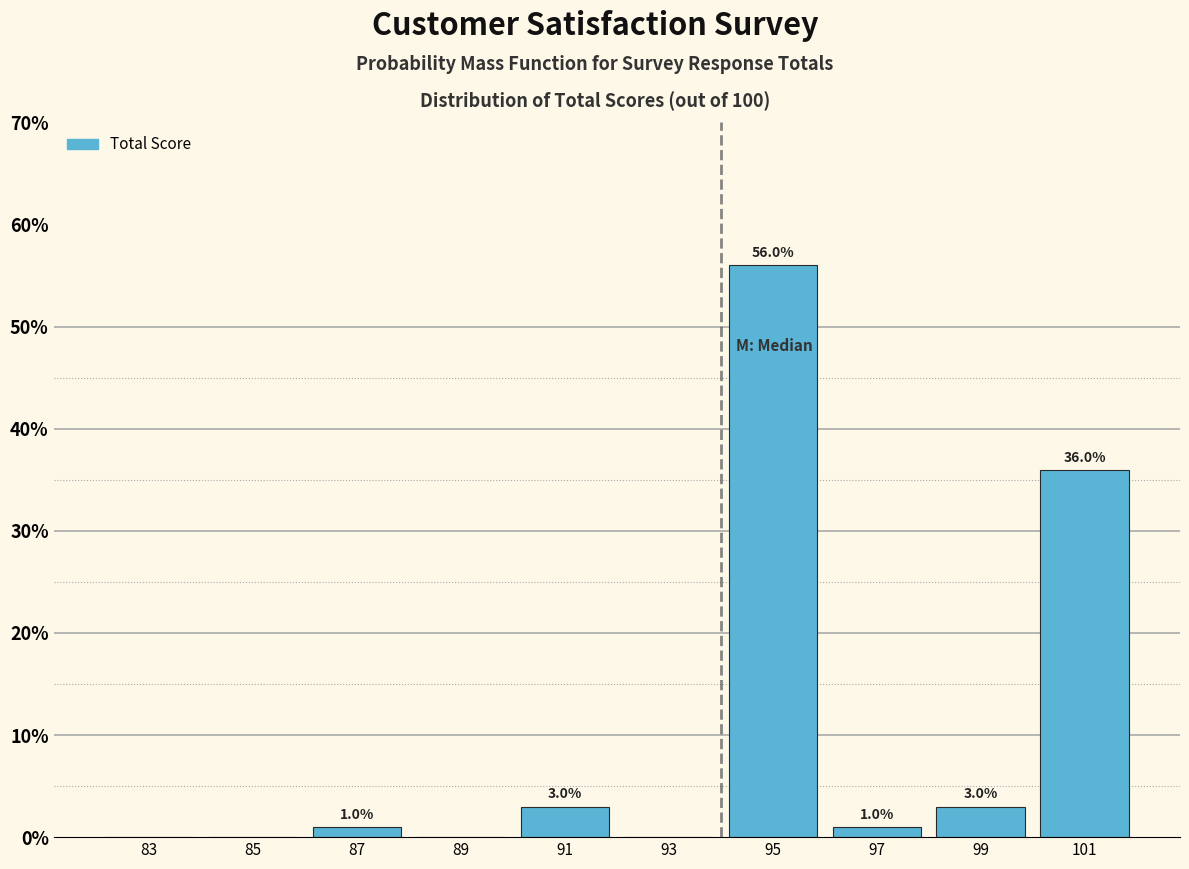

Which range on the x-axis has the tallest bar?

94 to 96